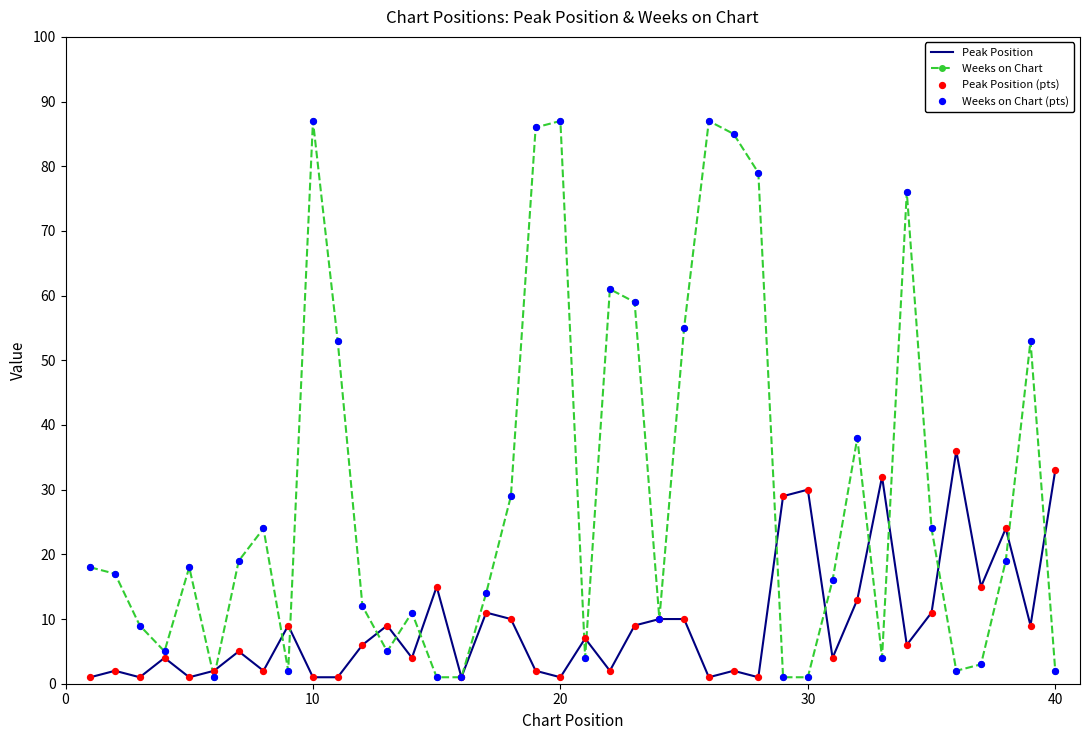

What is the highest value of the Weeks on Chart series?

87